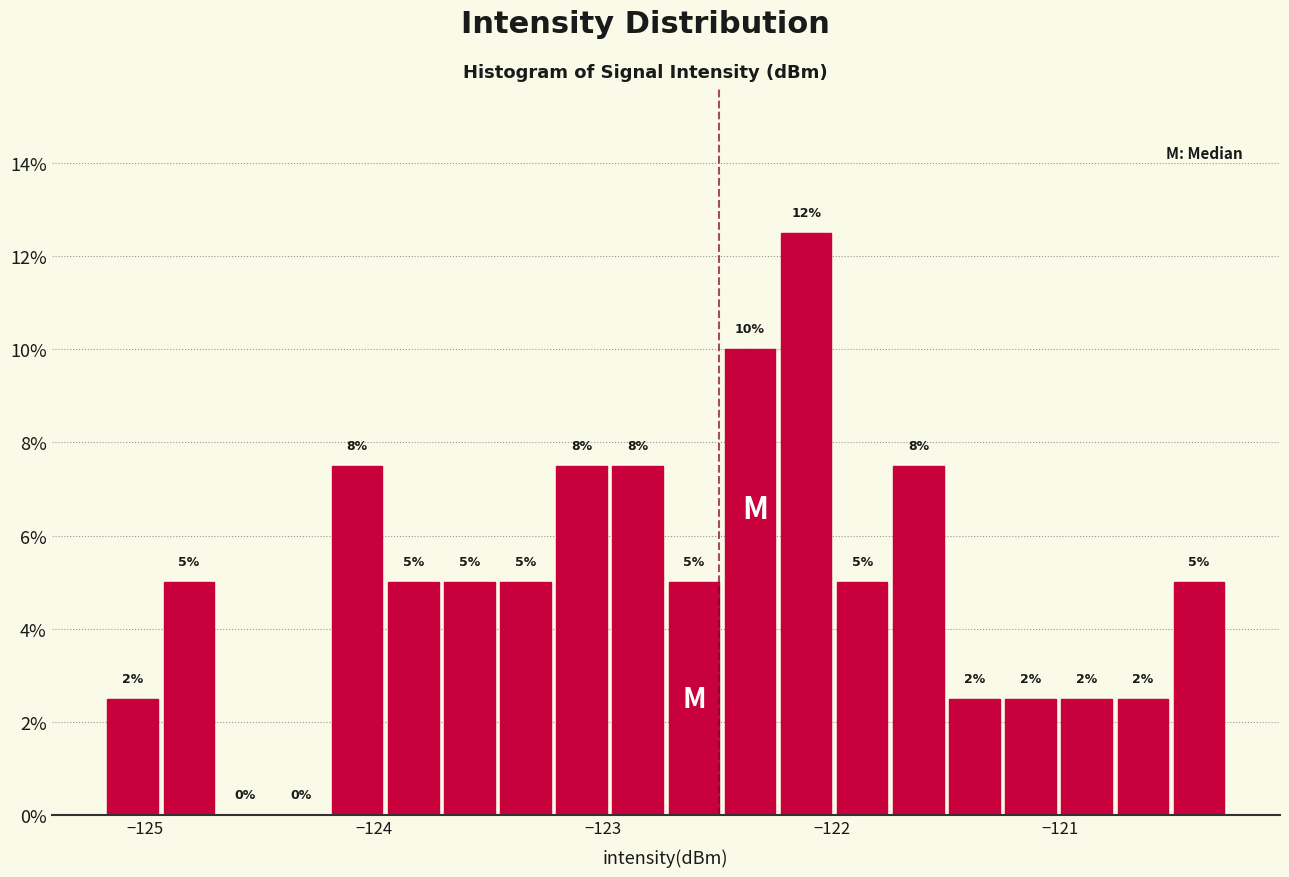

Around what value on the x-axis is the tallest bar? Give the approximate position of its centre, as read against the axis.

-122.1